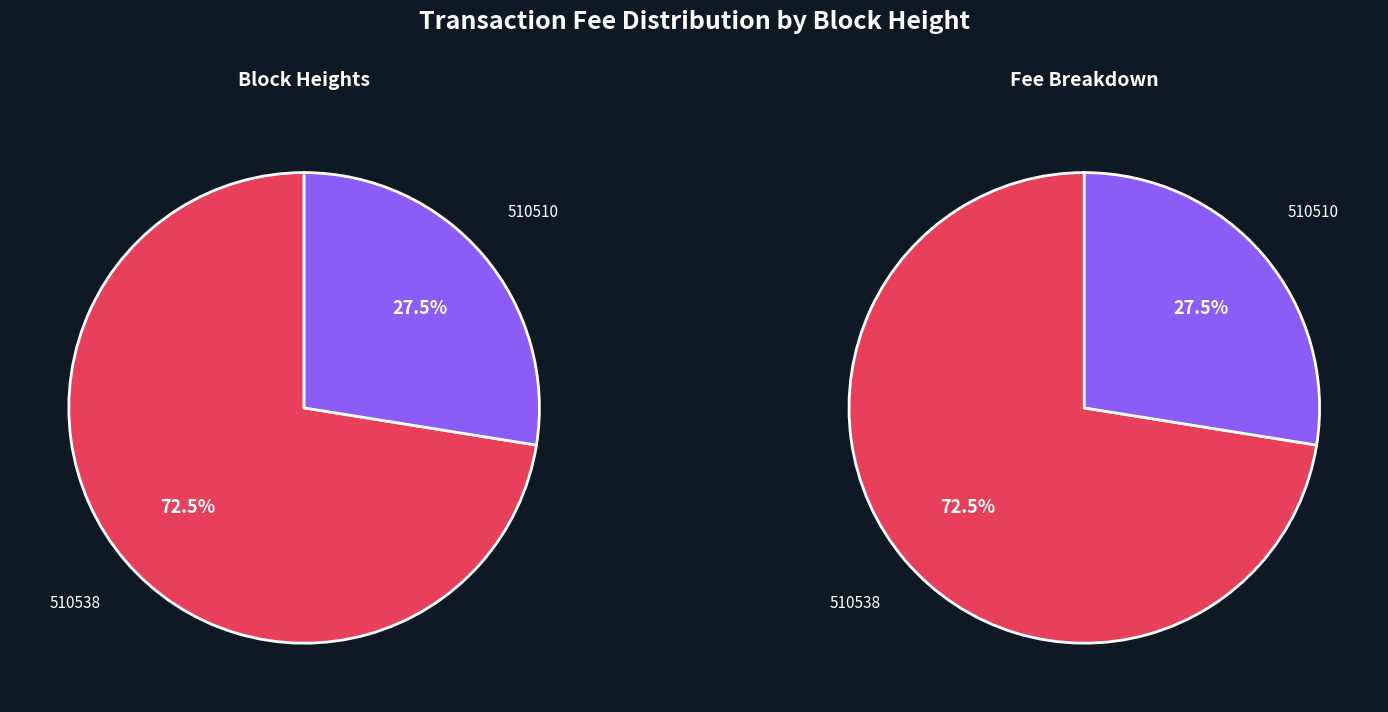

Is the sum of 510538 and 510510 greater than half?

Yes